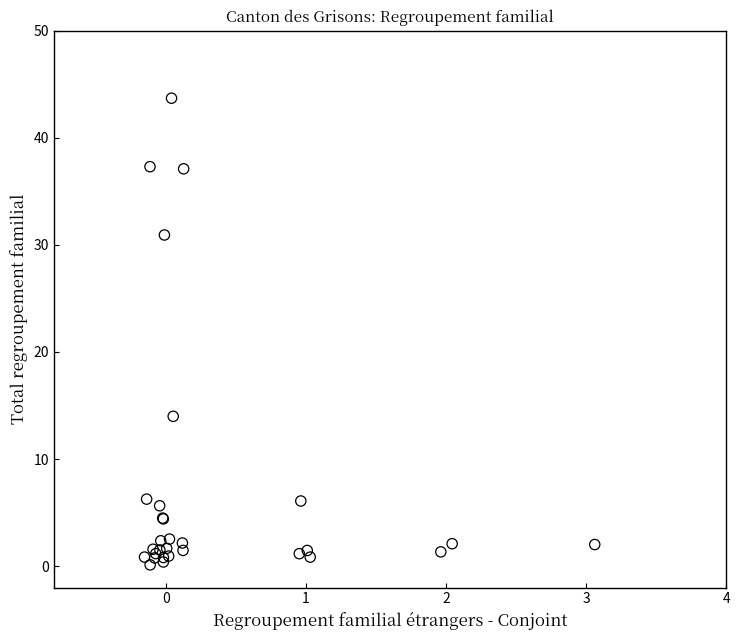

What Y value in the scatter plot is closest to 21?

14.0